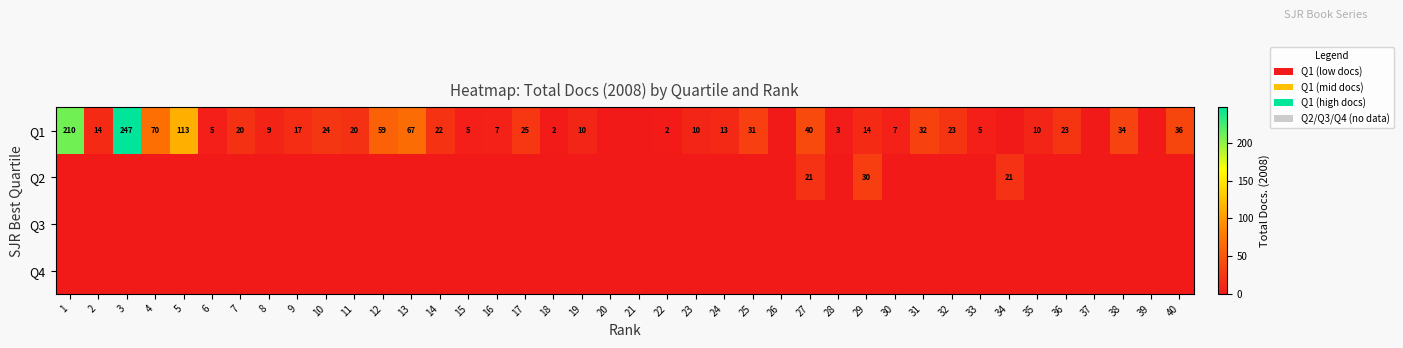

The value of Q1 at 28 is 4. True or false?

False